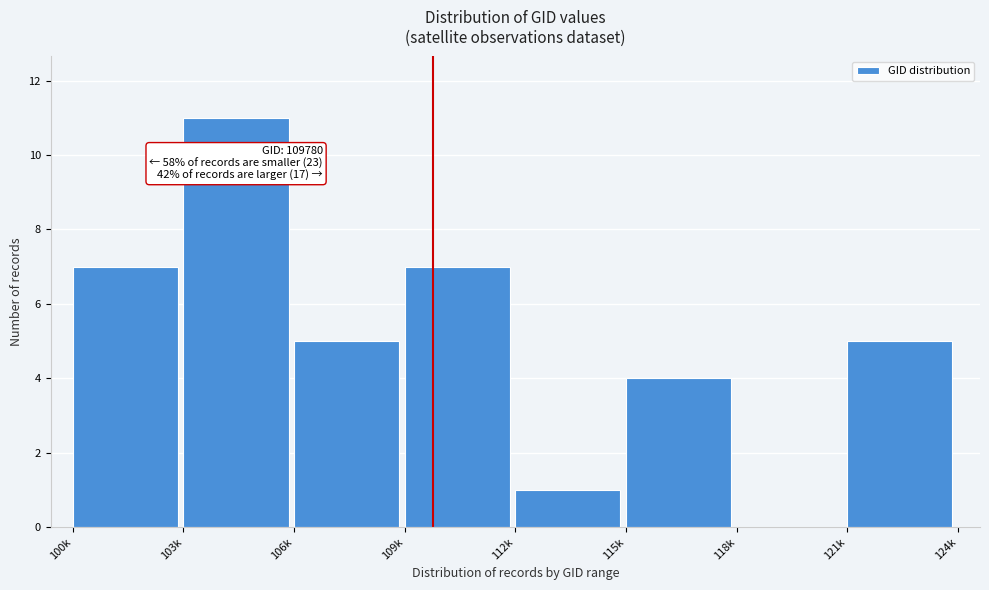

Reading right to left, list all the values displayed in this chart.

121k=5	118k=0	115k=4	112k=1	109k=7	106k=5	103k=11	100k=7